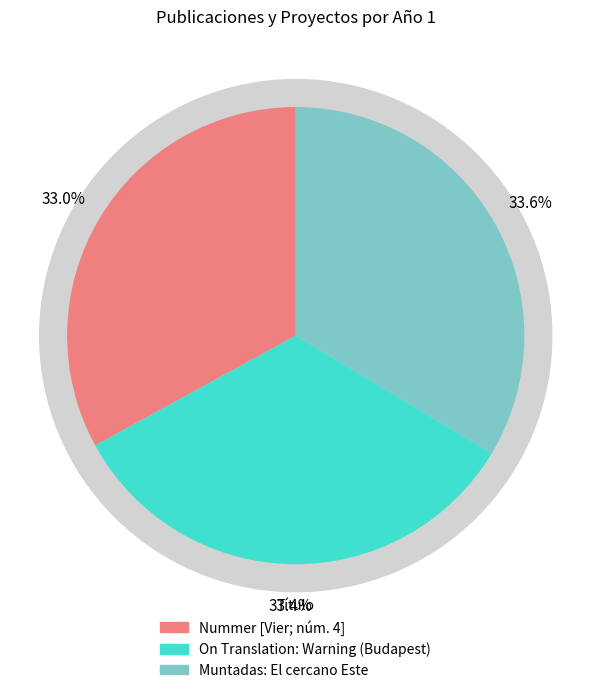

To the nearest percent, what portion does Nummer [Vier; núm. 4] represent?

33%